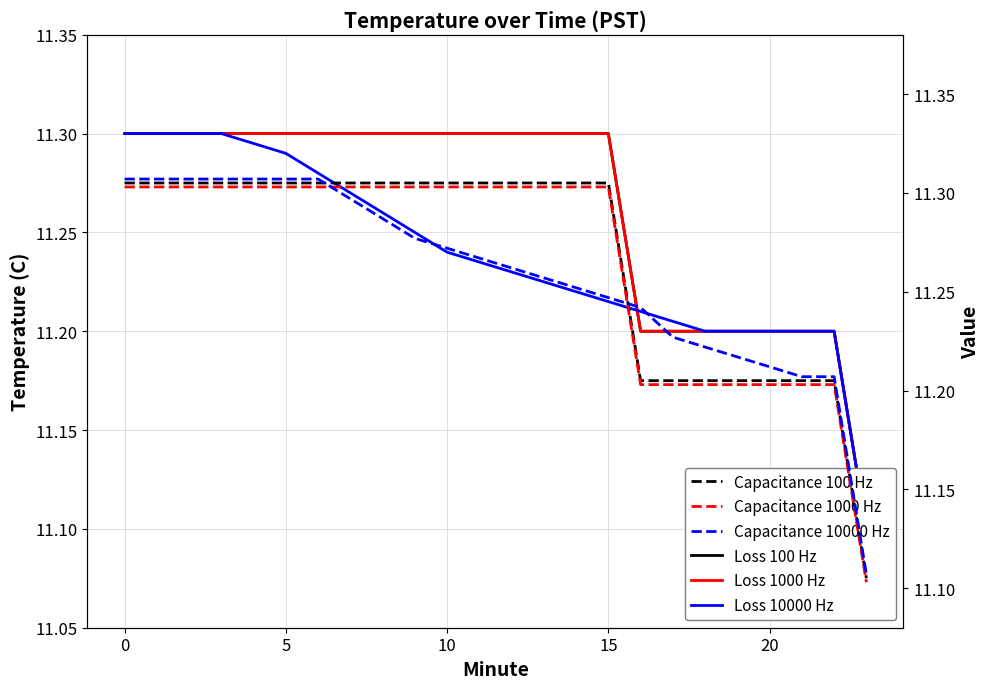

Which series has the largest total across all categories?

Capacitance 100 Hz